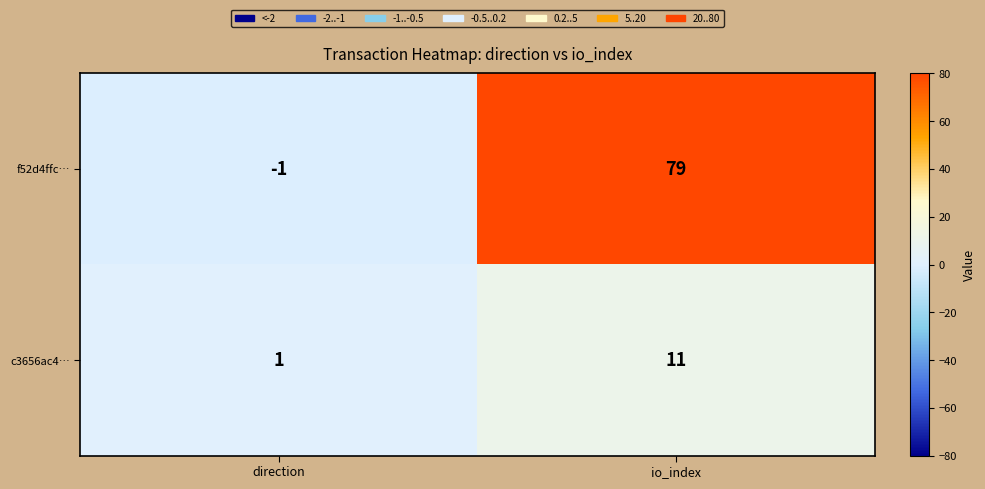

Rank the series by their maximum value, from lowest to highest.

c3656ac4…, f52d4ffc…